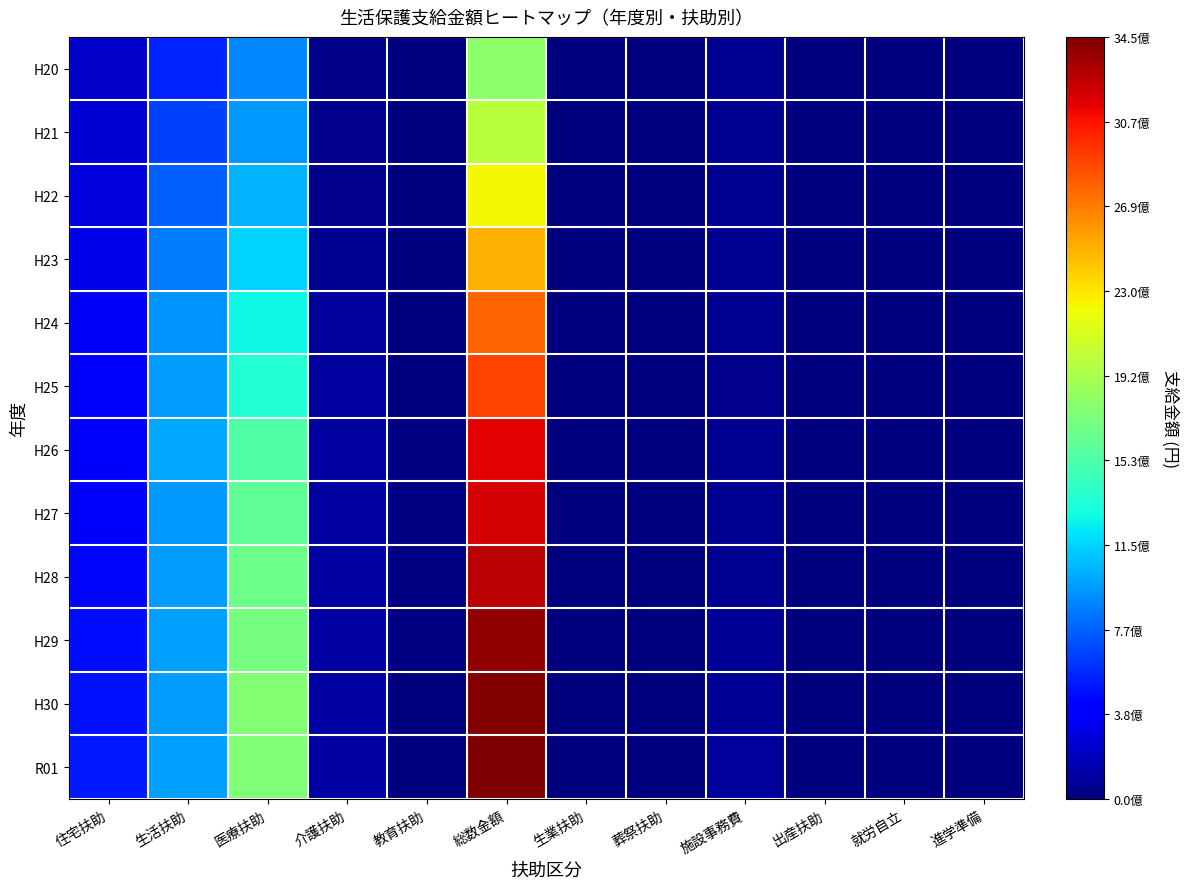

Reading left to right, list all the values displayed in this chart.

H20: 住宅扶助=0.1	生活扶助=0.2	医療扶助=0.3	介護扶助=0.0	教育扶助=0.0	総数金額=0.5	生業扶助=0.0	葬祭扶助=0.0	施設事務費=0.0	出産扶助=0.0	就労自立=0.0	進学準備=0.0
H21: 住宅扶助=0.1	生活扶助=0.2	医療扶助=0.3	介護扶助=0.0	教育扶助=0.0	総数金額=0.6	生業扶助=0.0	葬祭扶助=0.0	施設事務費=0.0	出産扶助=0.0	就労自立=0.0	進学準備=0.0
H22: 住宅扶助=0.1	生活扶助=0.2	医療扶助=0.3	介護扶助=0.0	教育扶助=0.0	総数金額=0.6	生業扶助=0.0	葬祭扶助=0.0	施設事務費=0.0	出産扶助=0.0	就労自立=0.0	進学準備=0.0
H23: 住宅扶助=0.1	生活扶助=0.2	医療扶助=0.3	介護扶助=0.0	教育扶助=0.0	総数金額=0.7	生業扶助=0.0	葬祭扶助=0.0	施設事務費=0.0	出産扶助=0.0	就労自立=0.0	進学準備=0.0
H24: 住宅扶助=0.1	生活扶助=0.3	医療扶助=0.4	介護扶助=0.0	教育扶助=0.0	総数金額=0.8	生業扶助=0.0	葬祭扶助=0.0	施設事務費=0.0	出産扶助=0.0	就労自立=0.0	進学準備=0.0
H25: 住宅扶助=0.1	生活扶助=0.3	医療扶助=0.4	介護扶助=0.0	教育扶助=0.0	総数金額=0.8	生業扶助=0.0	葬祭扶助=0.0	施設事務費=0.0	出産扶助=0.0	就労自立=0.0	進学準備=0.0
H26: 住宅扶助=0.1	生活扶助=0.3	医療扶助=0.4	介護扶助=0.0	教育扶助=0.0	総数金額=0.9	生業扶助=0.0	葬祭扶助=0.0	施設事務費=0.0	出産扶助=0.0	就労自立=0.0	進学準備=0.0
H27: 住宅扶助=0.1	生活扶助=0.3	医療扶助=0.5	介護扶助=0.0	教育扶助=0.0	総数金額=0.9	生業扶助=0.0	葬祭扶助=0.0	施設事務費=0.0	出産扶助=0.0	就労自立=0.0	進学準備=0.0
H28: 住宅扶助=0.1	生活扶助=0.3	医療扶助=0.5	介護扶助=0.0	教育扶助=0.0	総数金額=0.9	生業扶助=0.0	葬祭扶助=0.0	施設事務費=0.0	出産扶助=0.0	就労自立=0.0	進学準備=0.0
H29: 住宅扶助=0.1	生活扶助=0.3	医療扶助=0.5	介護扶助=0.0	教育扶助=0.0	総数金額=1.0	生業扶助=0.0	葬祭扶助=0.0	施設事務費=0.0	出産扶助=0.0	就労自立=0.0	進学準備=0.0
H30: 住宅扶助=0.1	生活扶助=0.3	医療扶助=0.5	介護扶助=0.0	教育扶助=0.0	総数金額=1.0	生業扶助=0.0	葬祭扶助=0.0	施設事務費=0.0	出産扶助=0.0	就労自立=0.0	進学準備=0.0
R01: 住宅扶助=0.1	生活扶助=0.3	医療扶助=0.5	介護扶助=0.0	教育扶助=0.0	総数金額=1.0	生業扶助=0.0	葬祭扶助=0.0	施設事務費=0.0	出産扶助=0.0	就労自立=0.0	進学準備=0.0